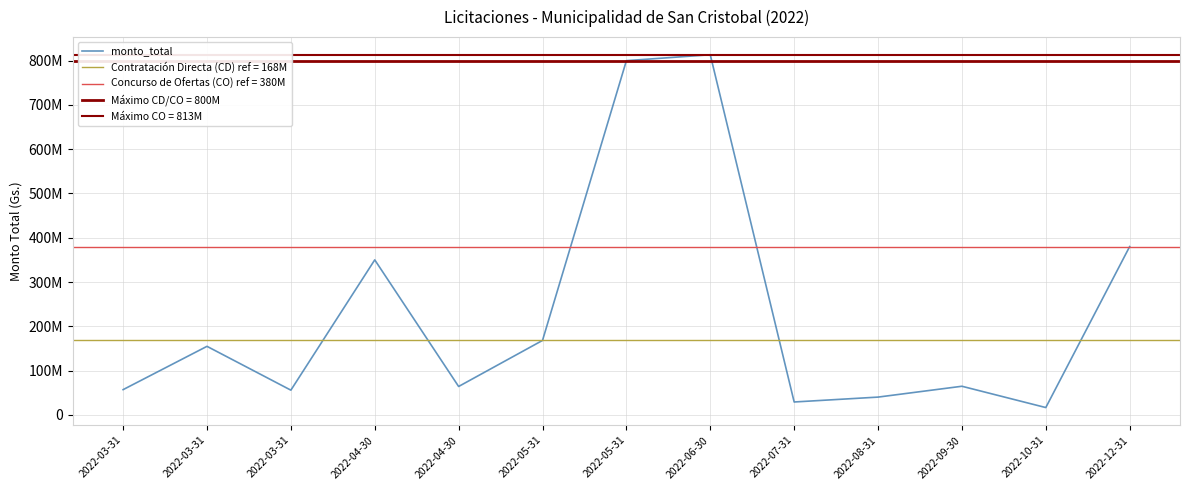

What is the change in value from 2022-06-30 to 2022-12-31?

-433274952